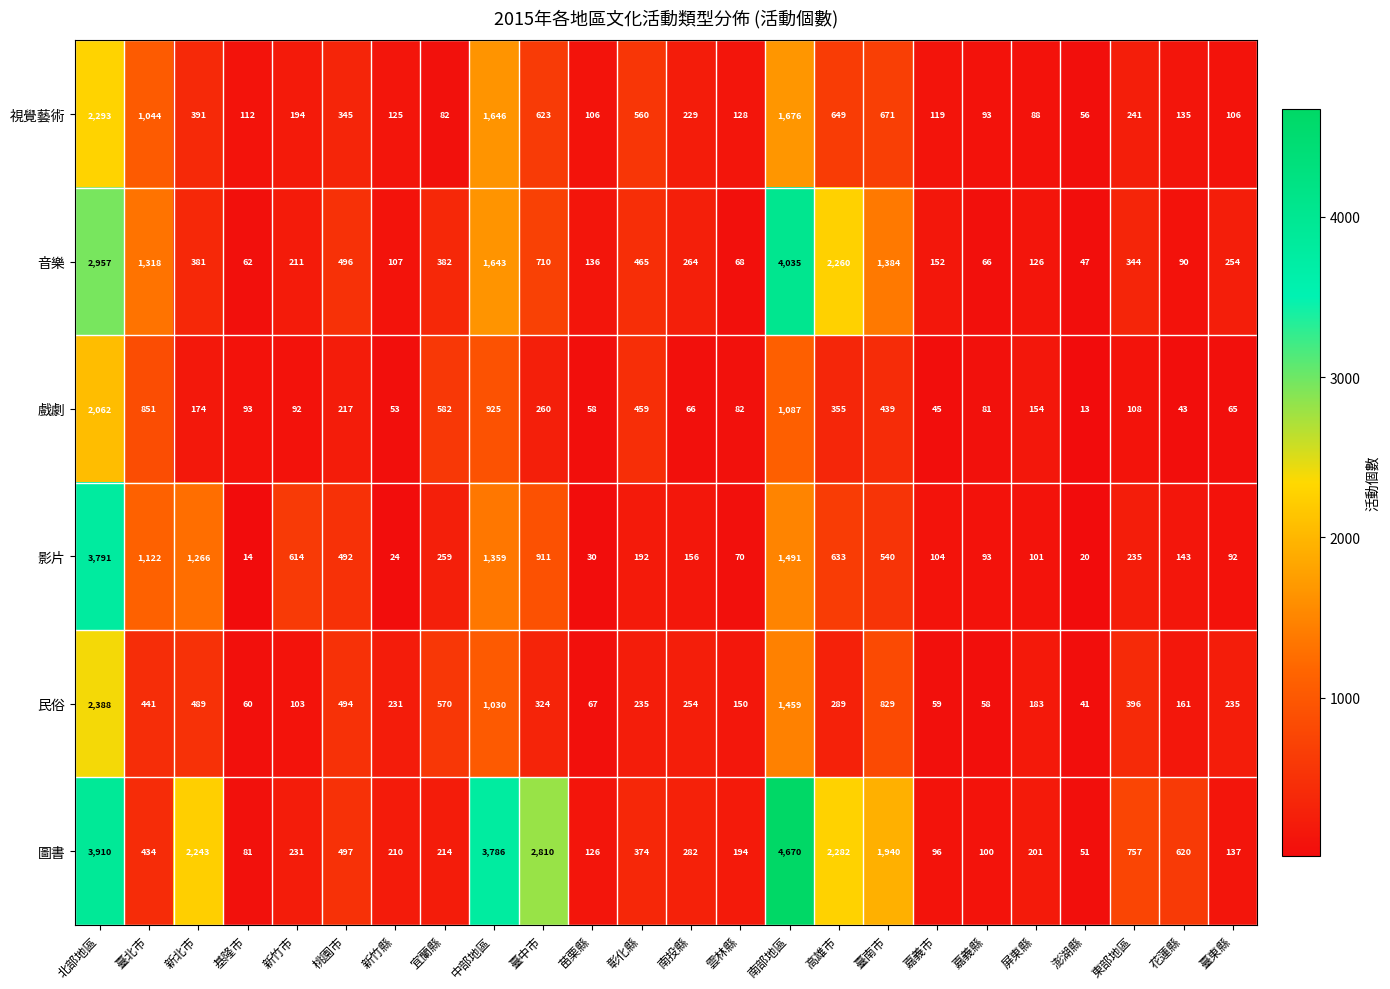

Which label corresponds to the smallest value in the chart?

澎湖縣